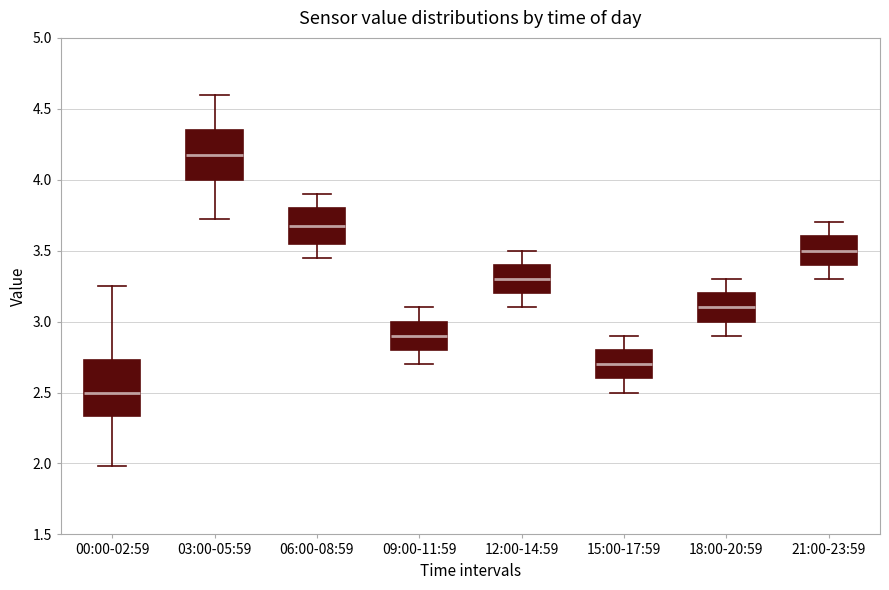

Reading left to right, transcribe this box plot: for each box, give where its median line is, the range the box spans, and where its two whiskers end, as read against the y-axis. The values are not printed on the chart, so give them approximately, as read against the axis.

00:00-02:59: median 2.50, box 2.35 to 2.75, whiskers 2.00 to 3.25
03:00-05:59: median 4.20, box 4.00 to 4.35, whiskers 3.70 to 4.60
06:00-08:59: median 3.70, box 3.55 to 3.80, whiskers 3.45 to 3.90
09:00-11:59: median 2.90, box 2.80 to 3.00, whiskers 2.70 to 3.10
12:00-14:59: median 3.30, box 3.20 to 3.40, whiskers 3.10 to 3.50
15:00-17:59: median 2.70, box 2.60 to 2.80, whiskers 2.50 to 2.90
18:00-20:59: median 3.10, box 3.00 to 3.20, whiskers 2.90 to 3.30
21:00-23:59: median 3.50, box 3.40 to 3.60, whiskers 3.30 to 3.70